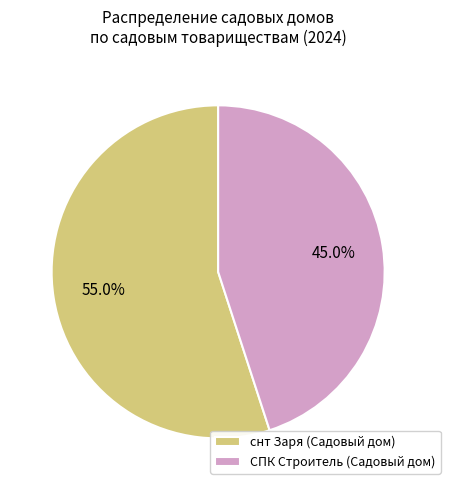

Is it true that СПК Строитель is 45% of the pie?

True